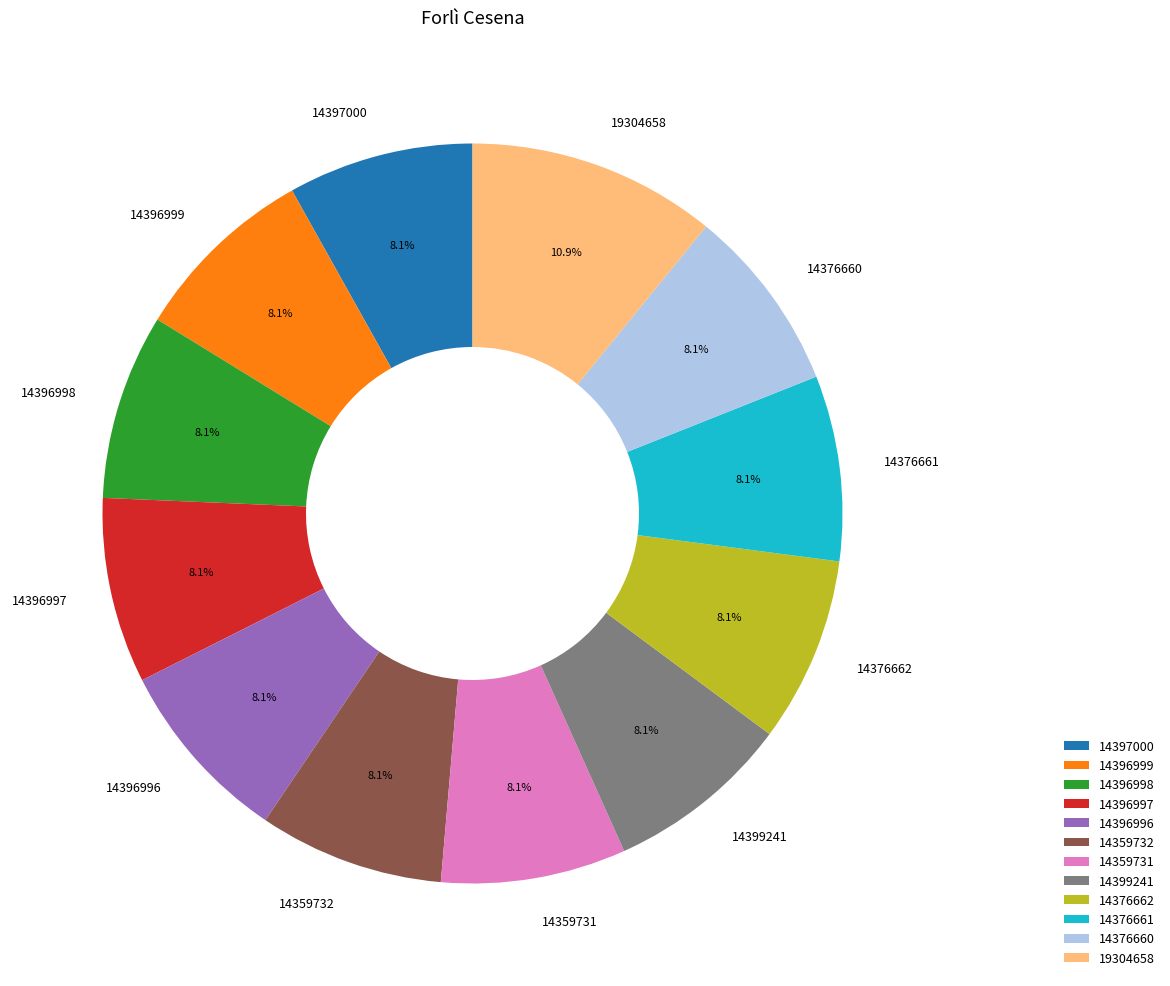

Which slice is the largest?

19304658